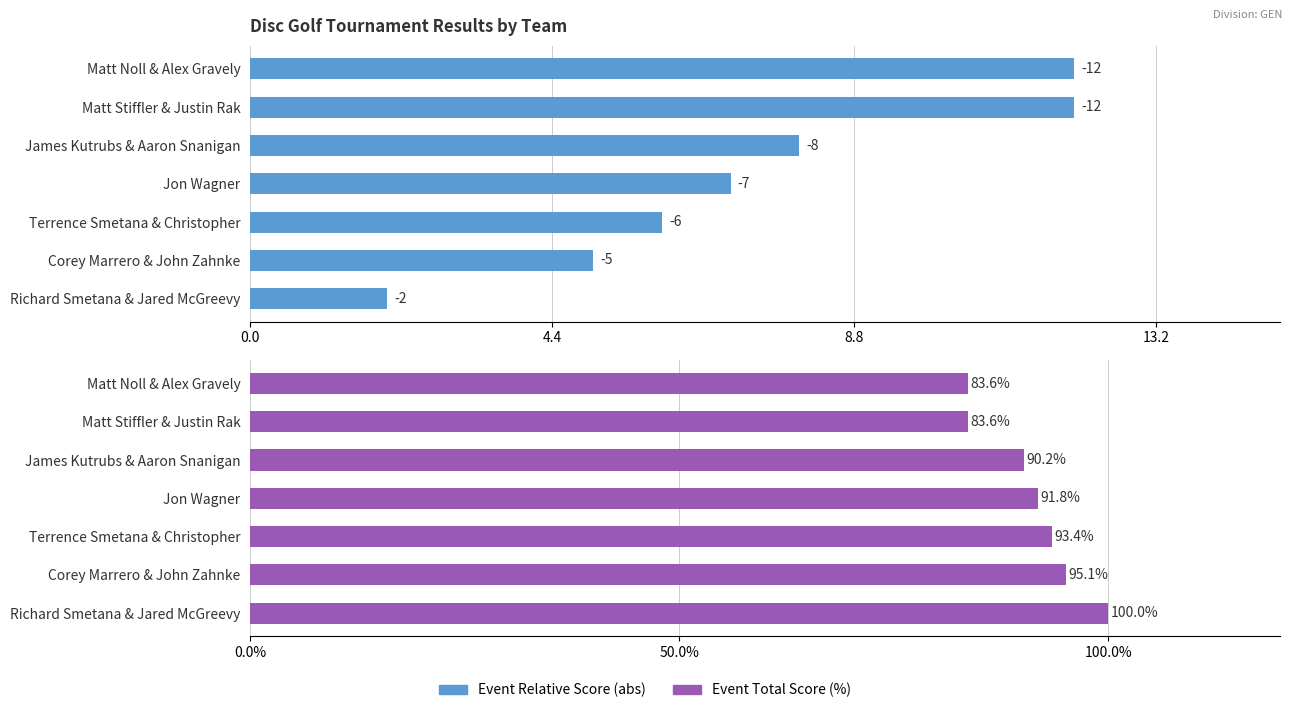

How many values in the Event Relative Score series exceed 7?

3